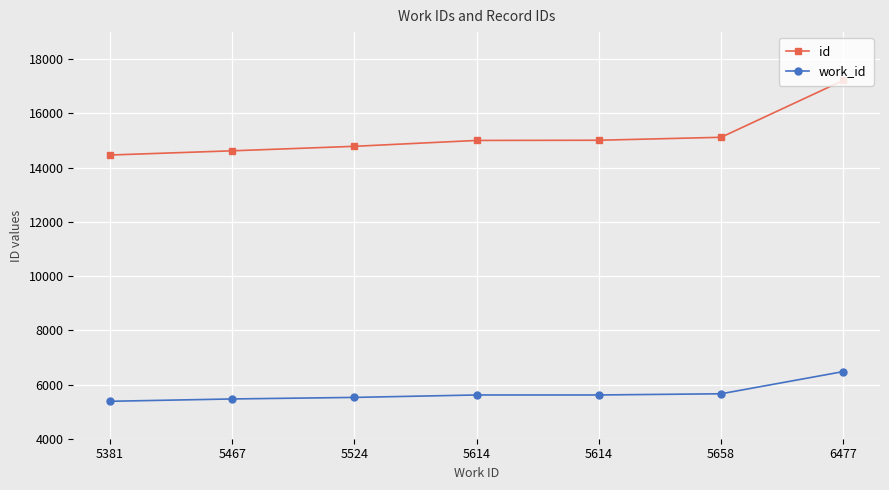

What value does the id series have at 5658, to the nearest 50?

15100